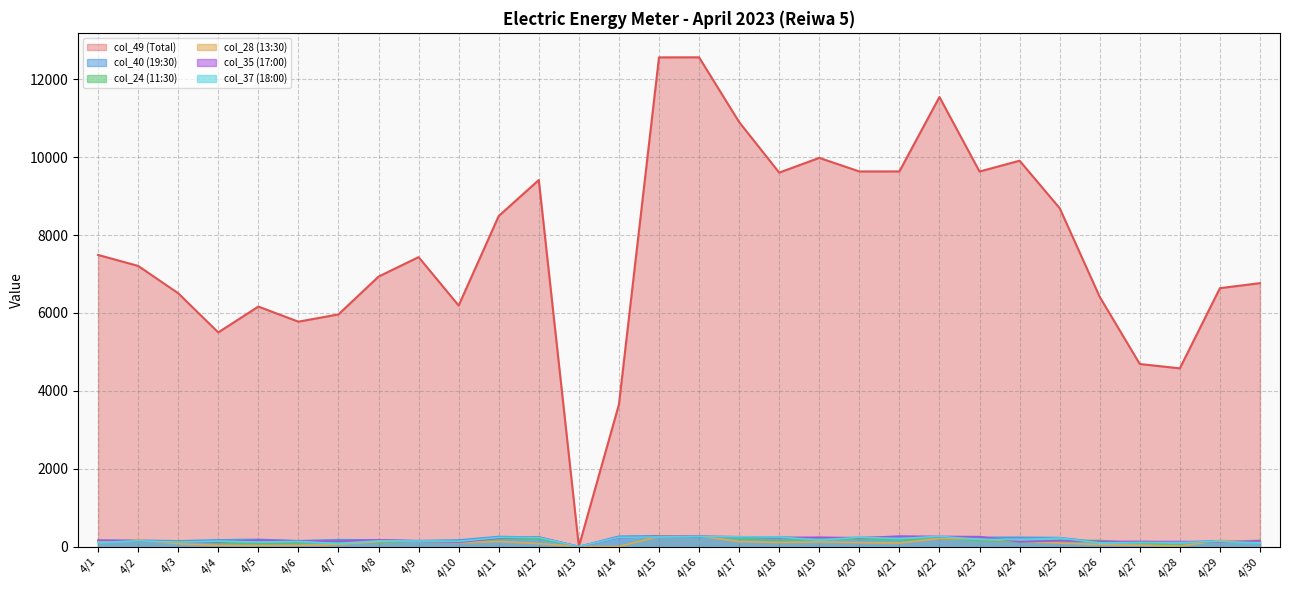

What is the average value of the col_49 (Total) series?

7684